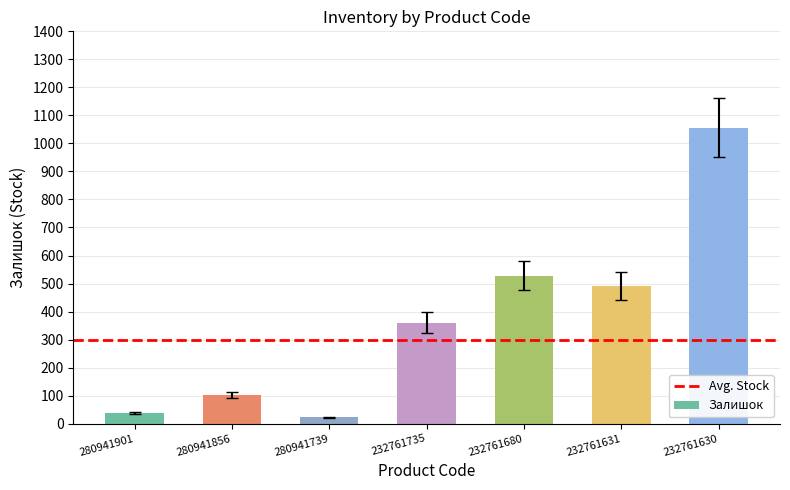

The chart shows a value of 170 at 232761631. True or false?

False